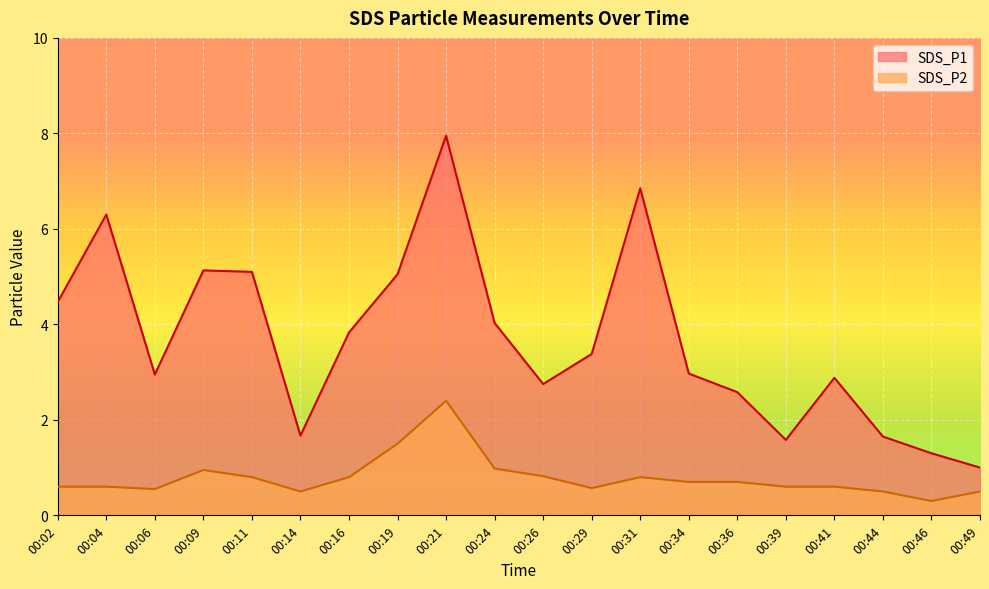

Rank the series by their average value, from highest to lowest.

SDS_P1, SDS_P2